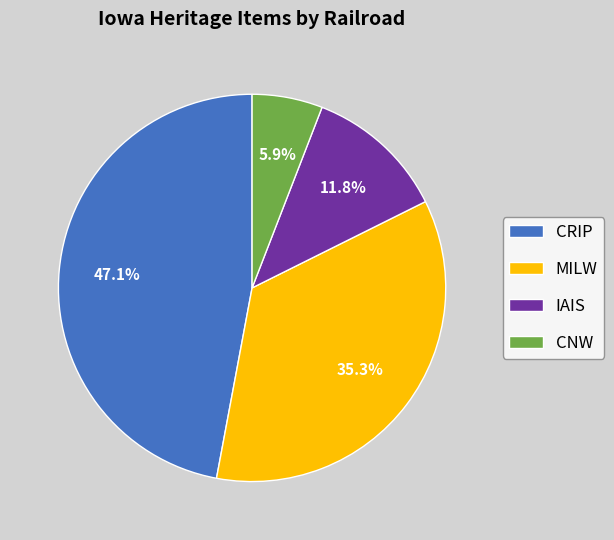

To the nearest percent, what portion does MILW represent?

35%